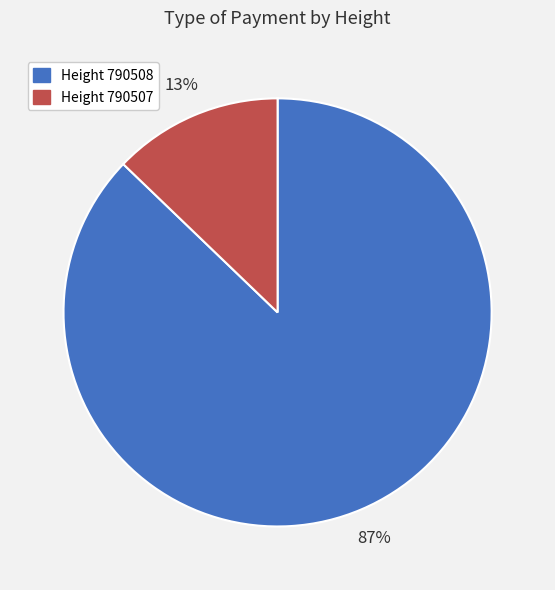

What is the largest slice in the pie chart?

Height 790508